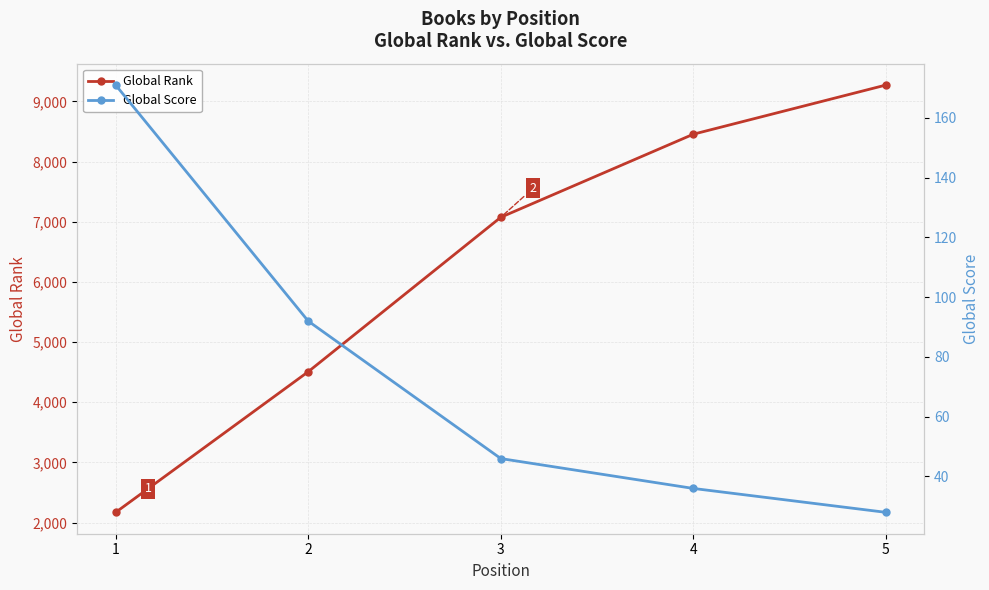

Which has a higher value, 3 or 2?

3